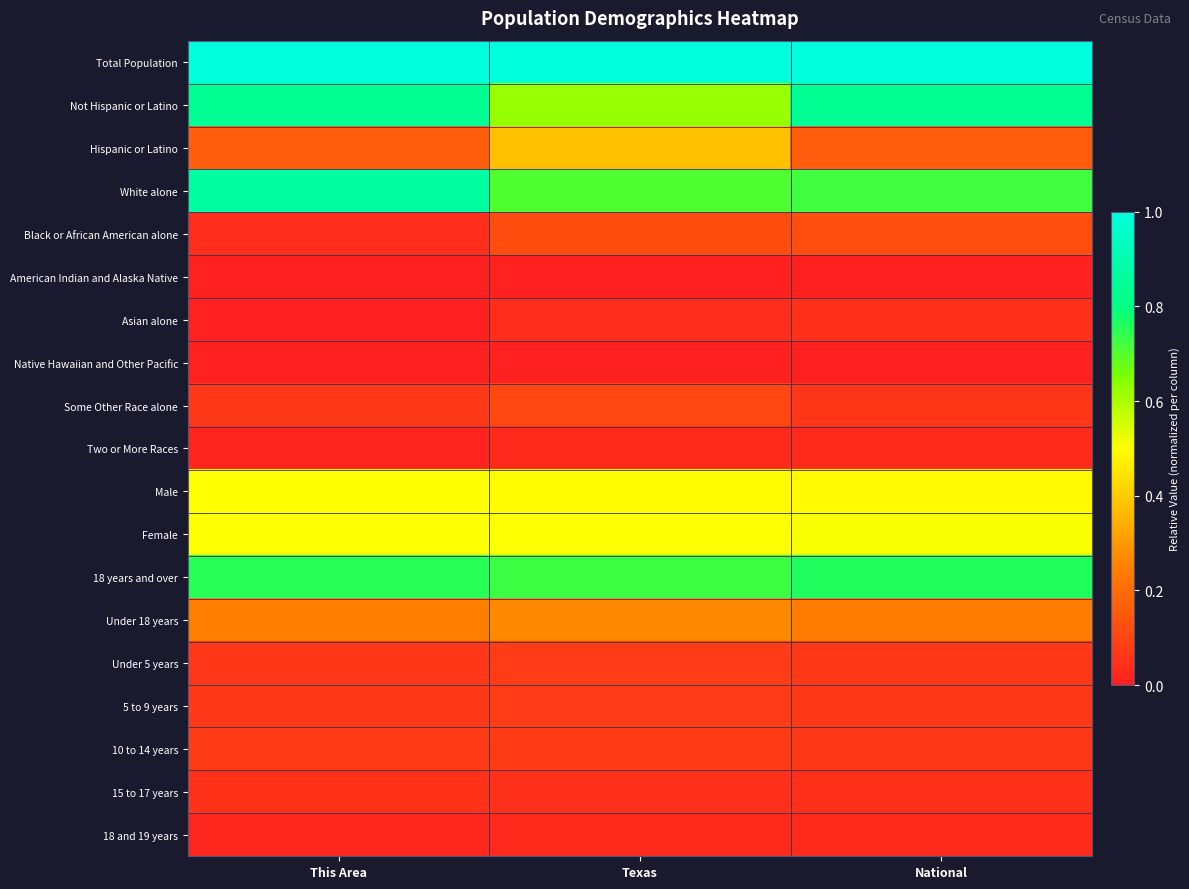

Which label corresponds to the largest value in the chart?

This Area